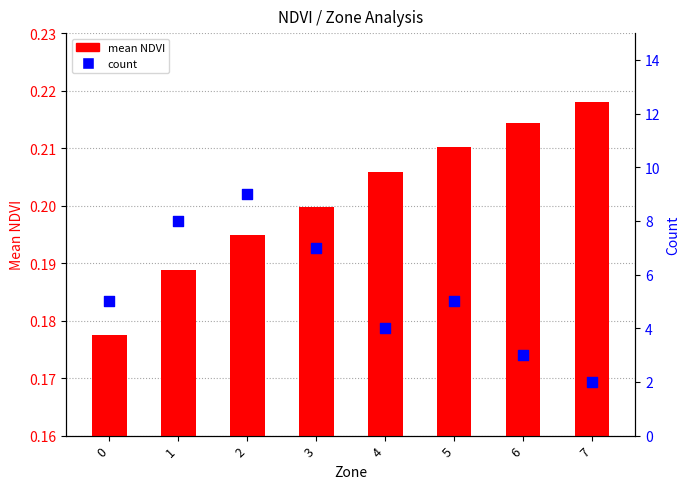

Which series has the largest Y range (max minus min)?

count